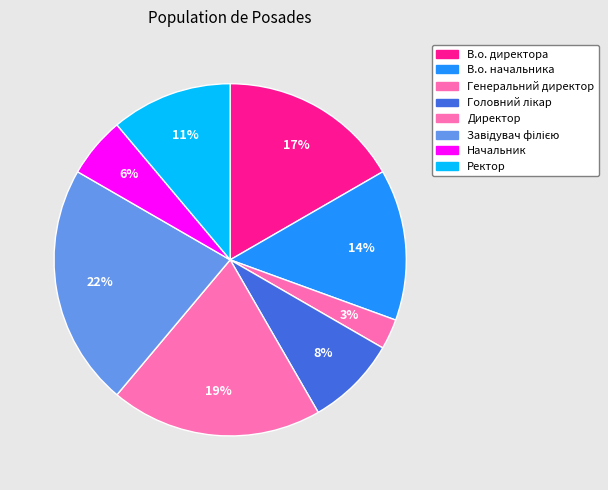

What is the total percentage of Начальник and Головний лікар?

13.9%